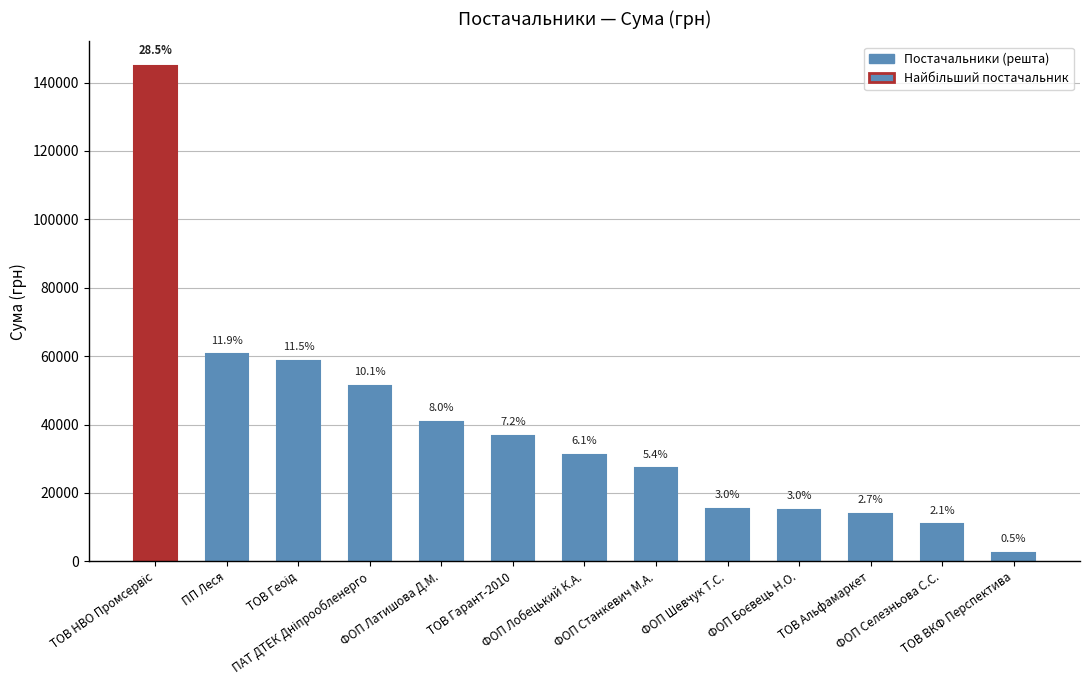

Are the bars grouped side by side (vs. stacked)?

No